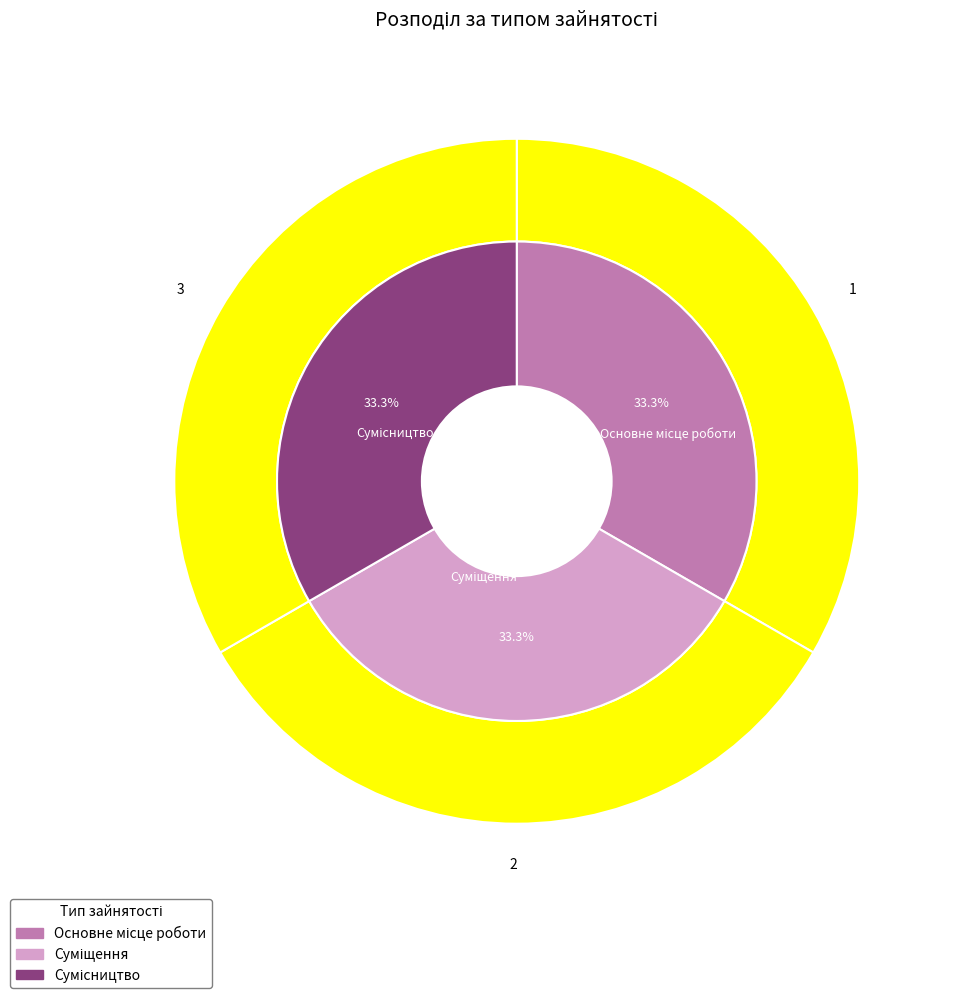

Does Основне місце роботи account for over 50% of the chart?

No